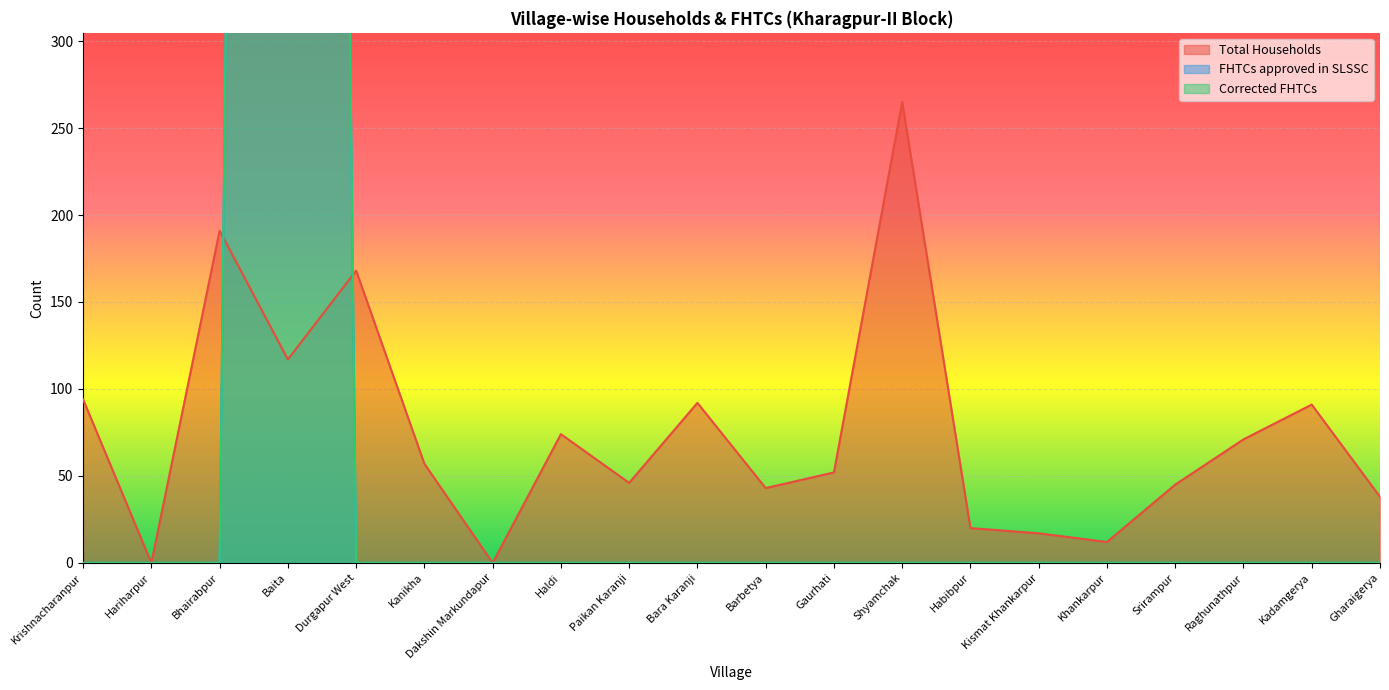

Between which two adjacent categories do Total Households and FHTCs approved in SLSSC first intersect?

Bhairabpur and Baita